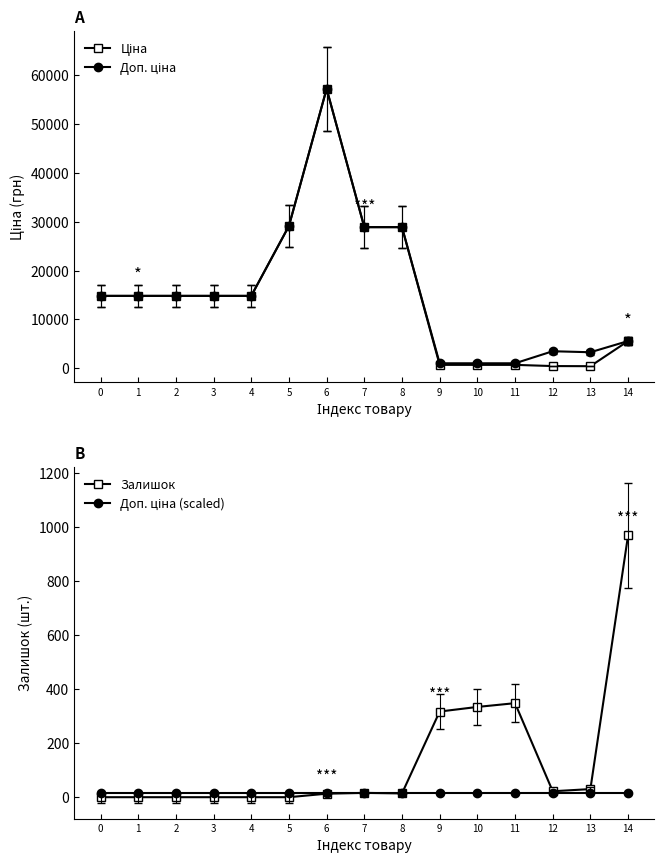

True or false: Доп. ціна has a value of 22435.4 at 4.

False